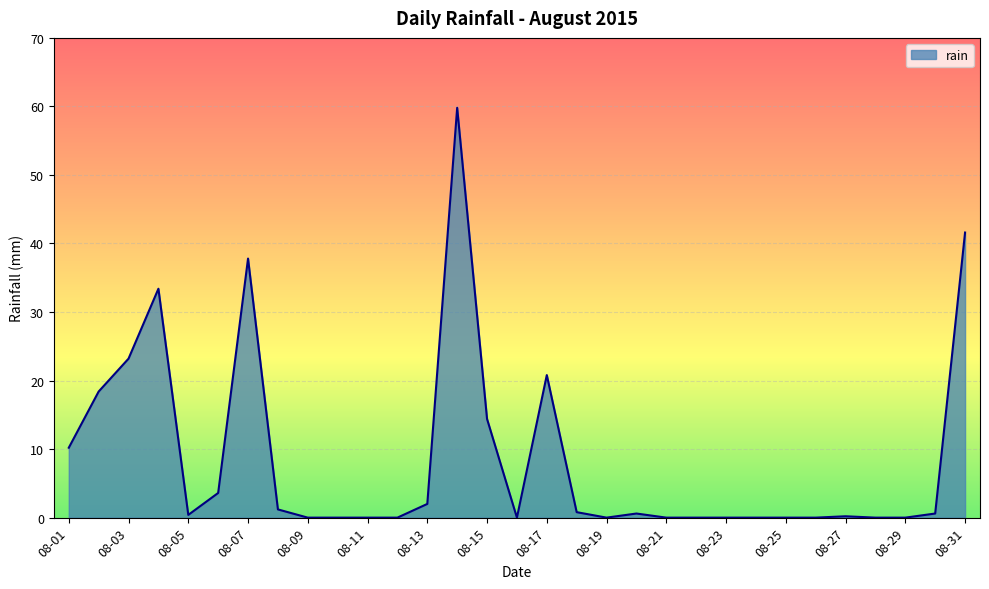

What is the difference between the maximum and minimum values?

59.8